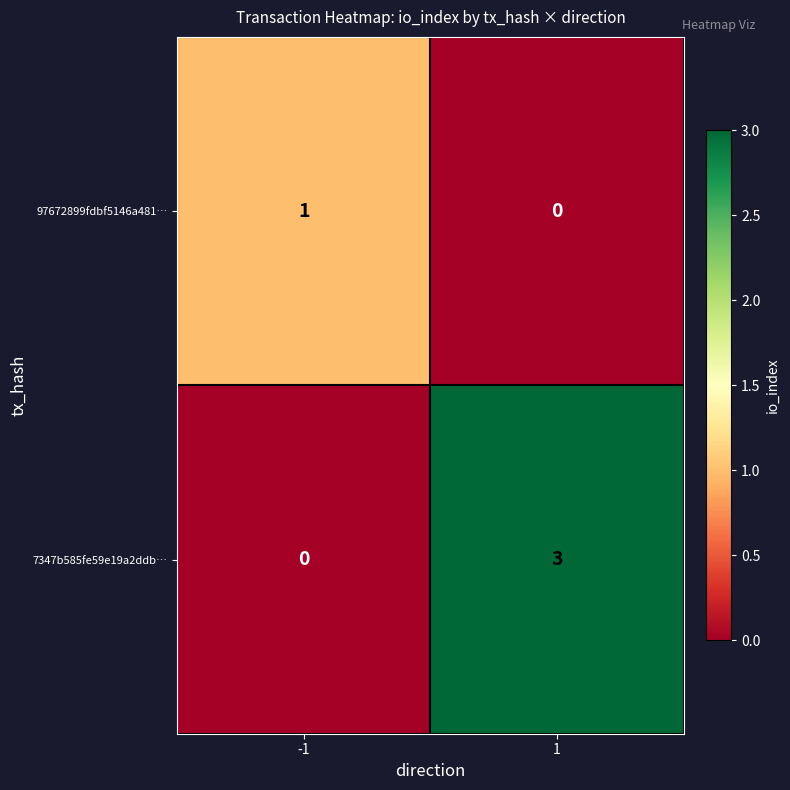

Reading right to left, transcribe all the data shown in this chart.

97672899fdbf5146a481…: 0	1
7347b585fe59e19a2ddb…: 3	0